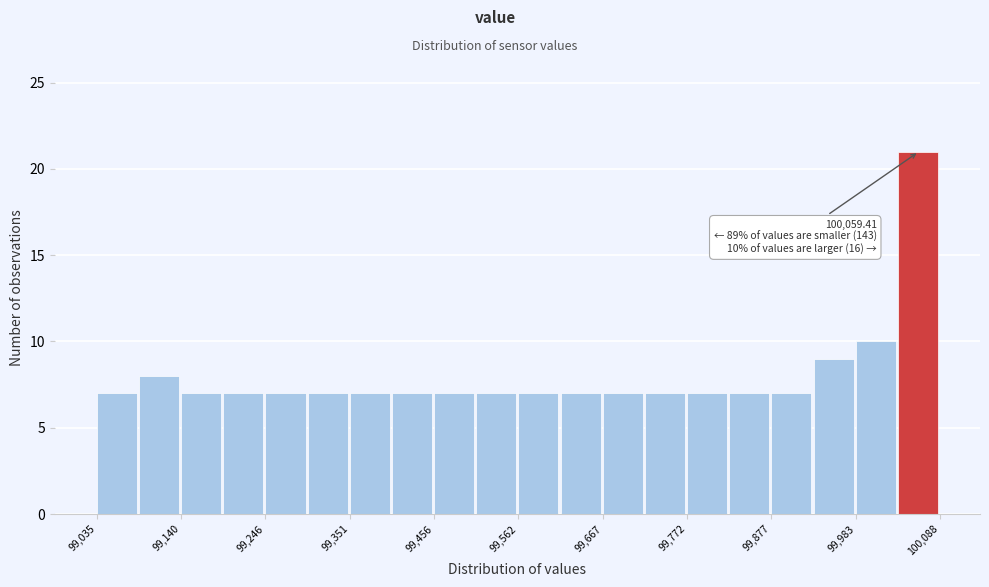

Read against the x-axis, roughly where is the centre of the tallest bar?

100060